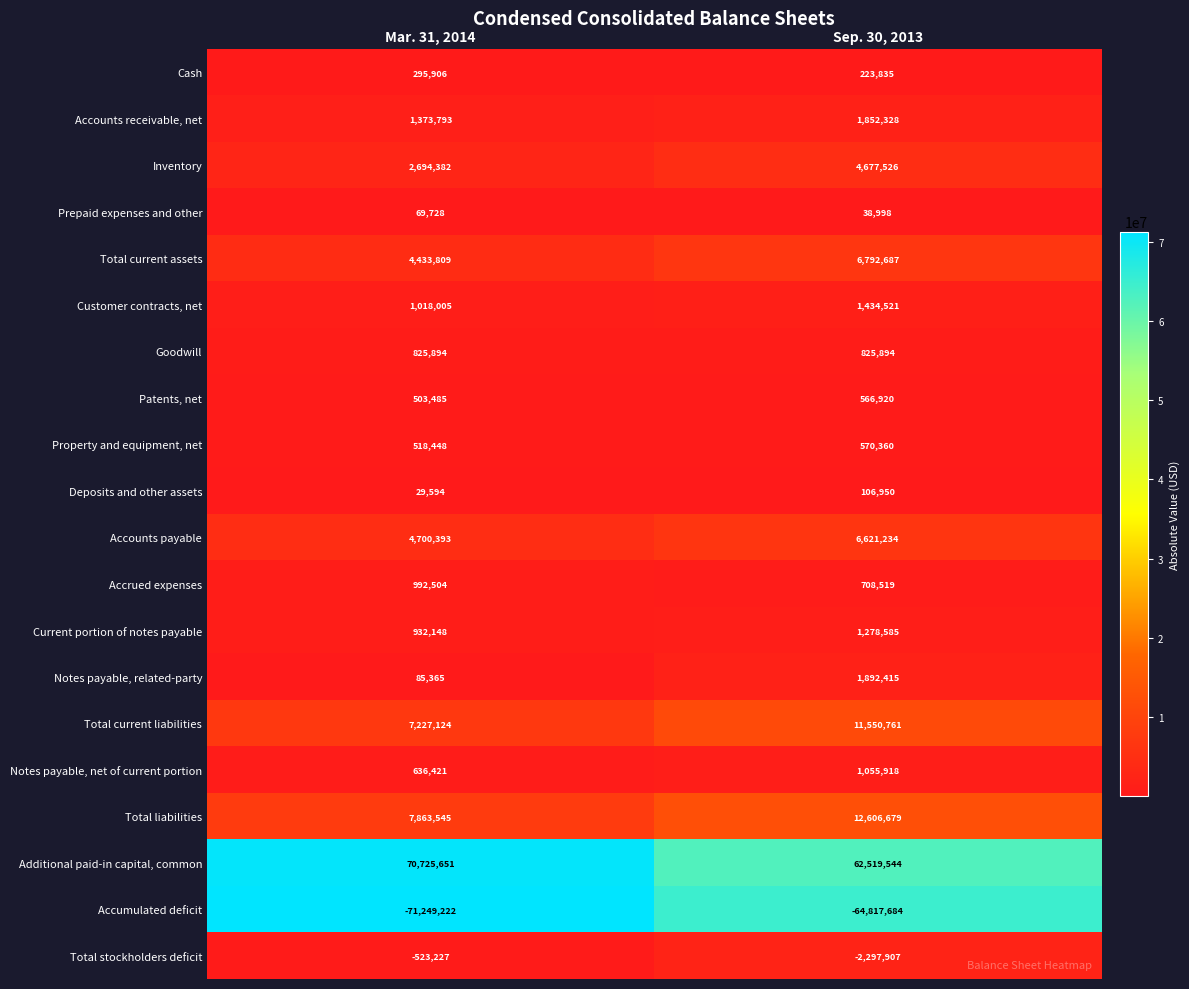

Which category has the lowest value across all series?

Mar. 31, 2014